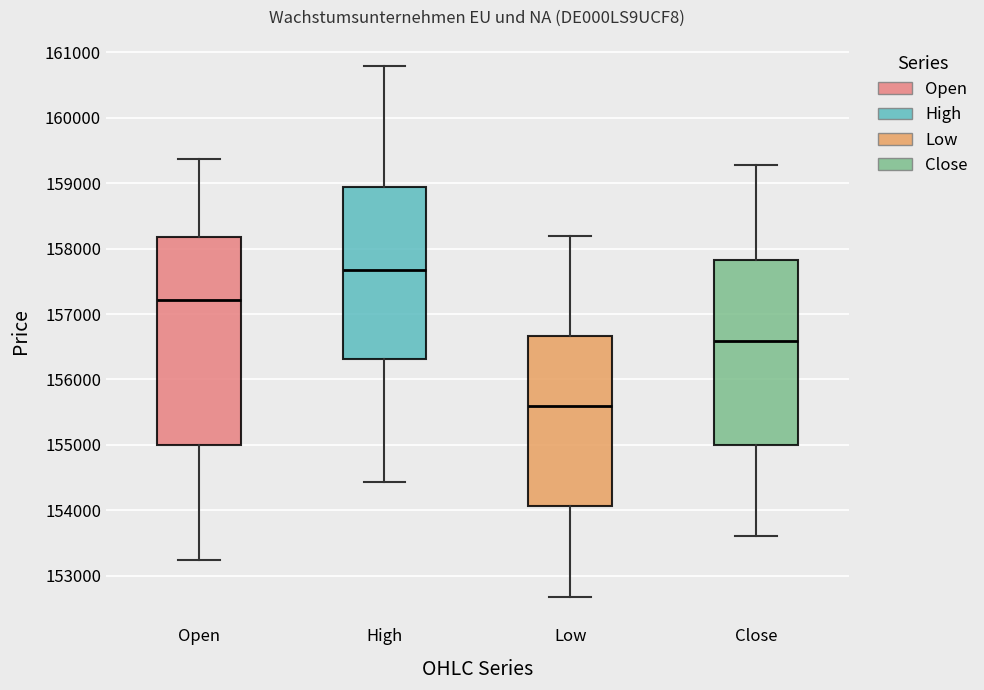

Reading left to right, read every box against the y-axis: the position of its median line, the range the box covers, and the ends of its whiskers. The values are not printed on the chart, so give them approximately, as read against the axis.

Open: median 157200, box 155000 to 158200, whiskers 153200 to 159400
High: median 157700, box 156300 to 158900, whiskers 154400 to 160800
Low: median 155600, box 154100 to 156700, whiskers 152700 to 158200
Close: median 156600, box 155000 to 157800, whiskers 153600 to 159300